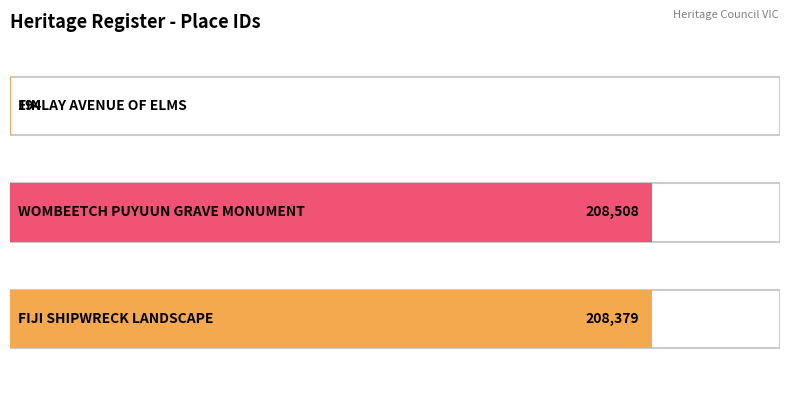

Between FIJI SHIPWRECK LANDSCAPE and WOMBEETCH PUYUUN GRAVE MONUMENT, which is larger?

WOMBEETCH PUYUUN GRAVE MONUMENT